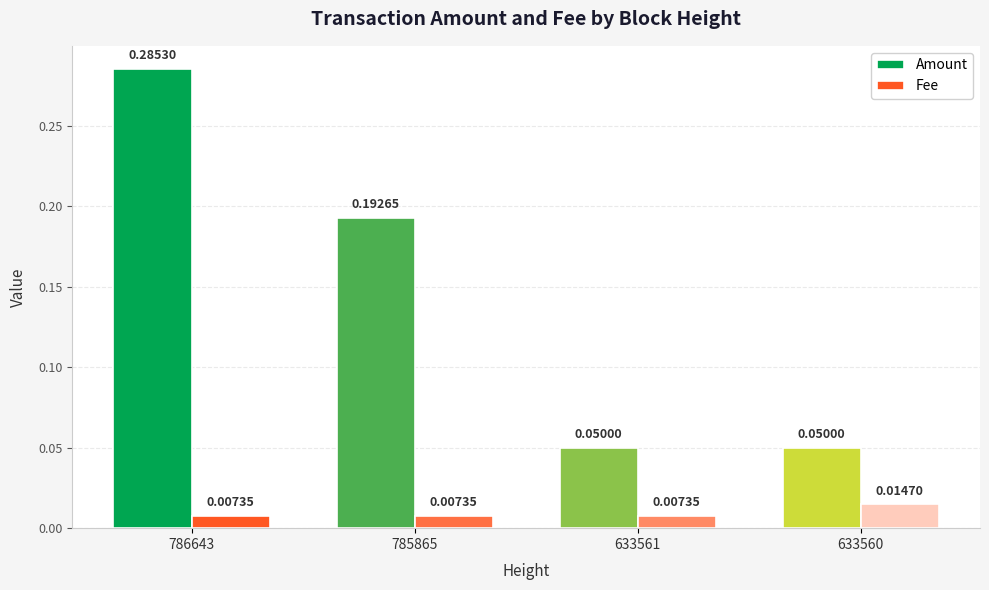

At 633560, list the series in order from smallest to largest.

Fee, Amount